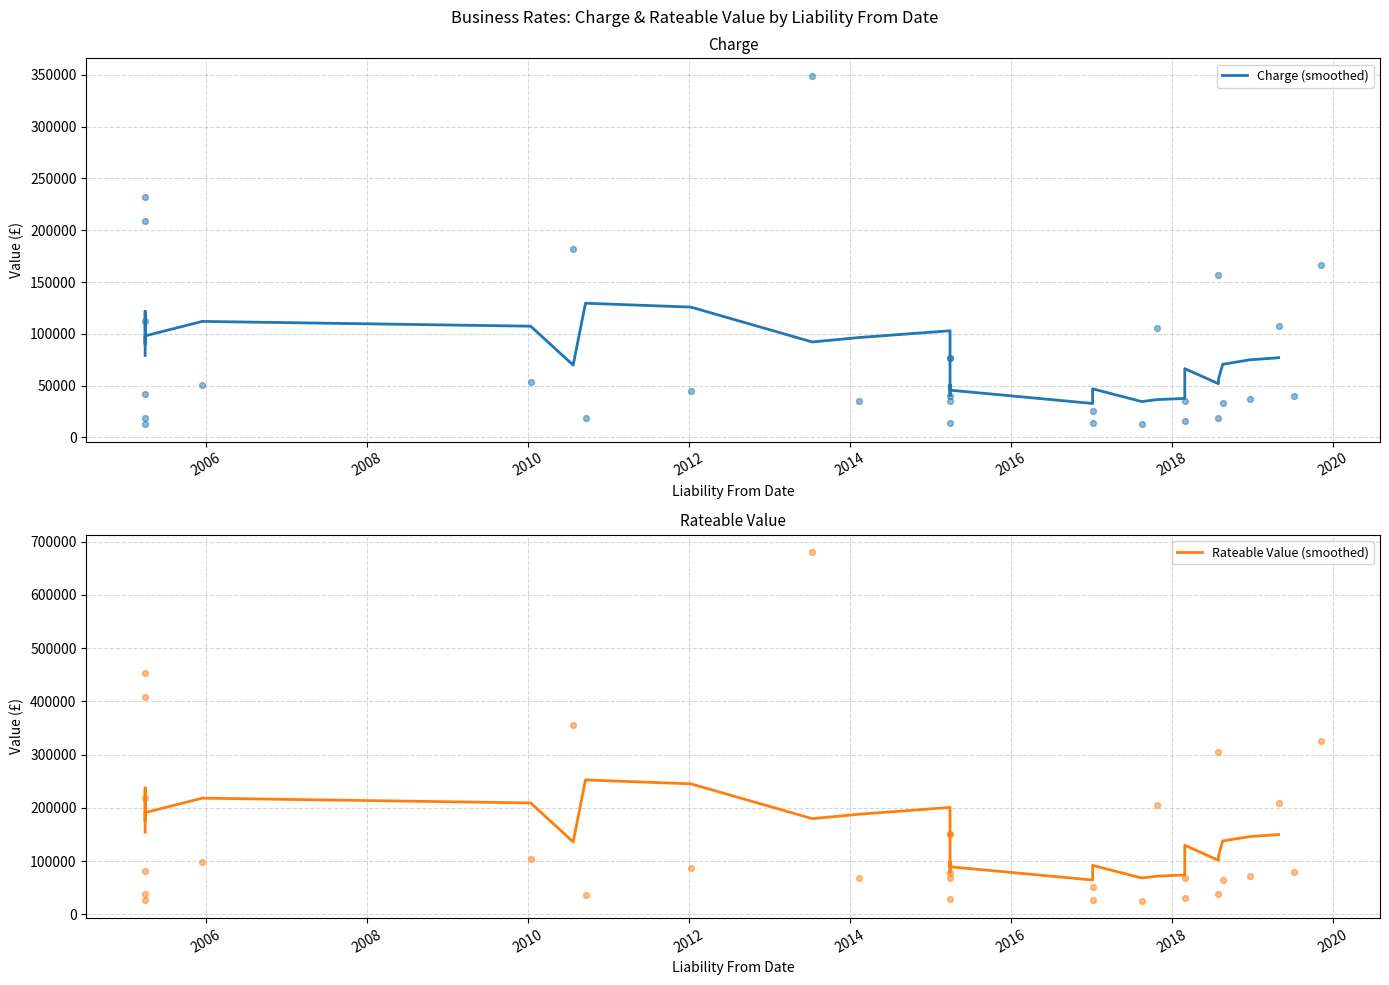

Which series has the largest total across all categories?

Rateable Value (smoothed)